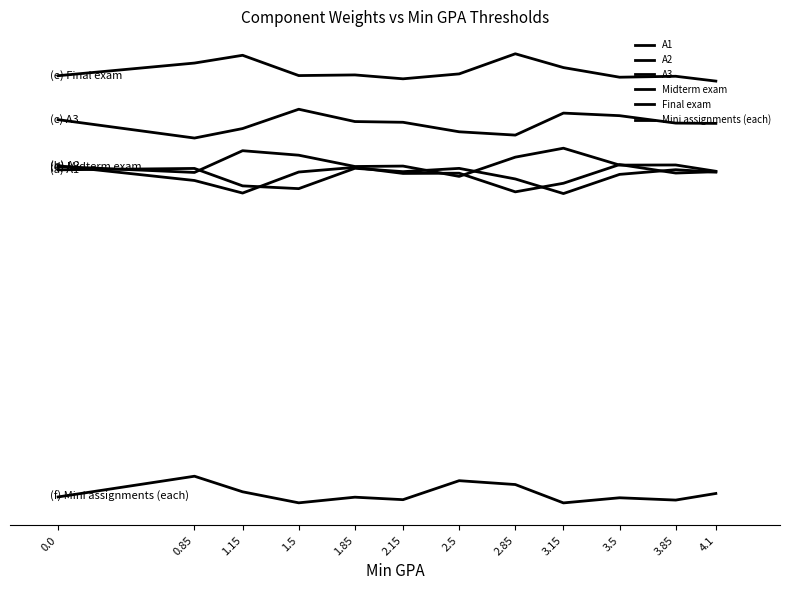

Does the chart have visible grid lines?

No